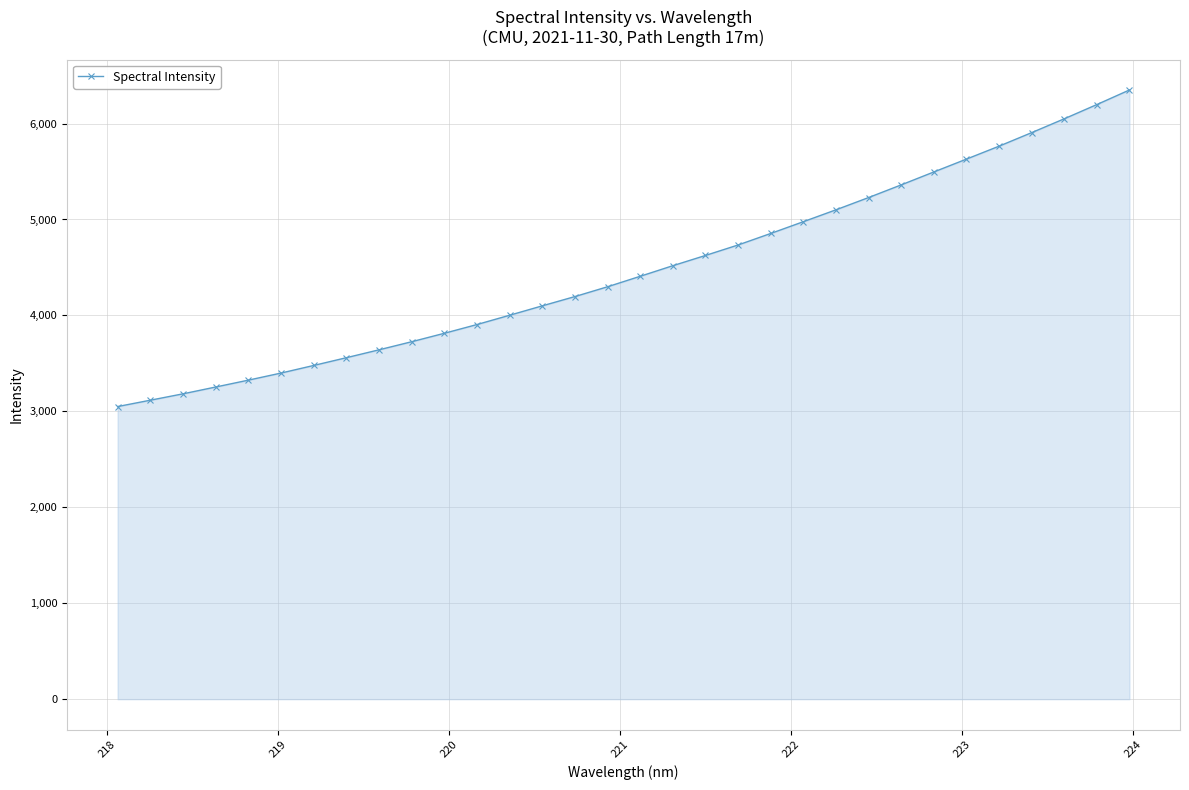

What is the greatest value displayed?

6349.9